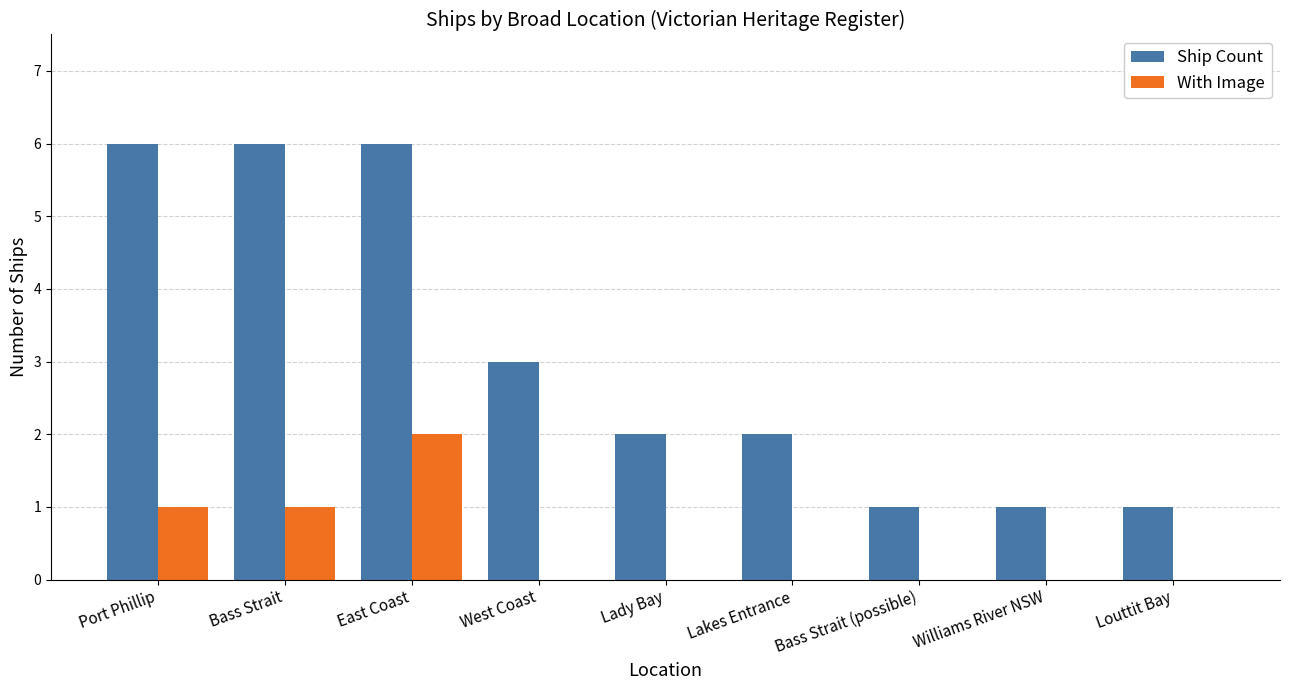

Is it true that Ship Count equals 6 at East Coast?

True